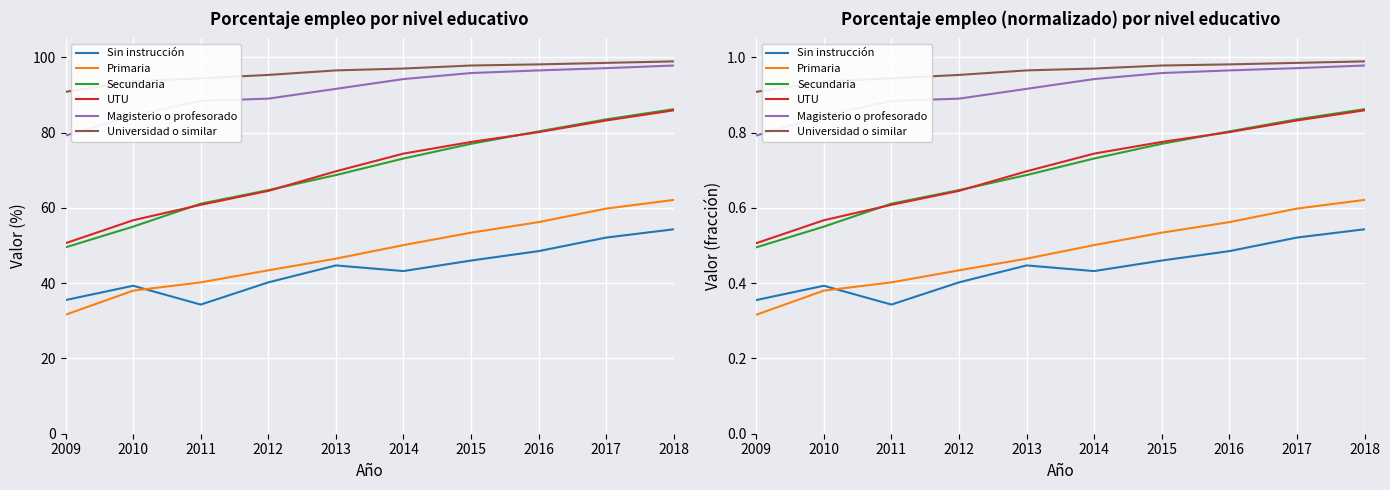

True or false: UTU has more than 2 interior local peaks.

False